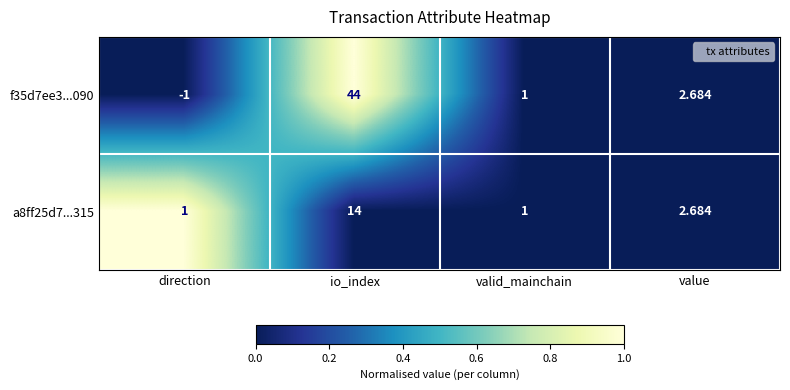

At how many categories does at least one series exceed 0?

4